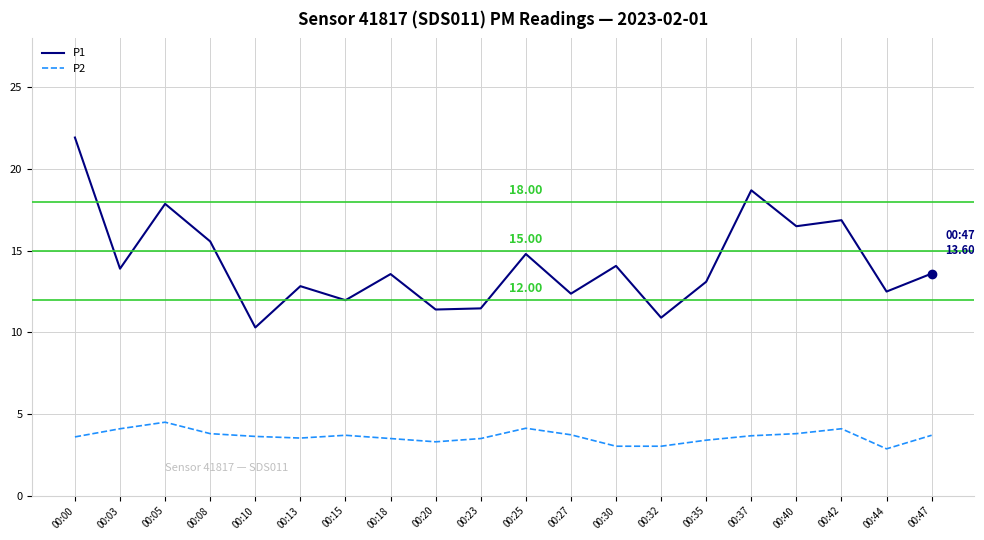

Rank the series at 00:35 from highest to lowest value.

P1, P2